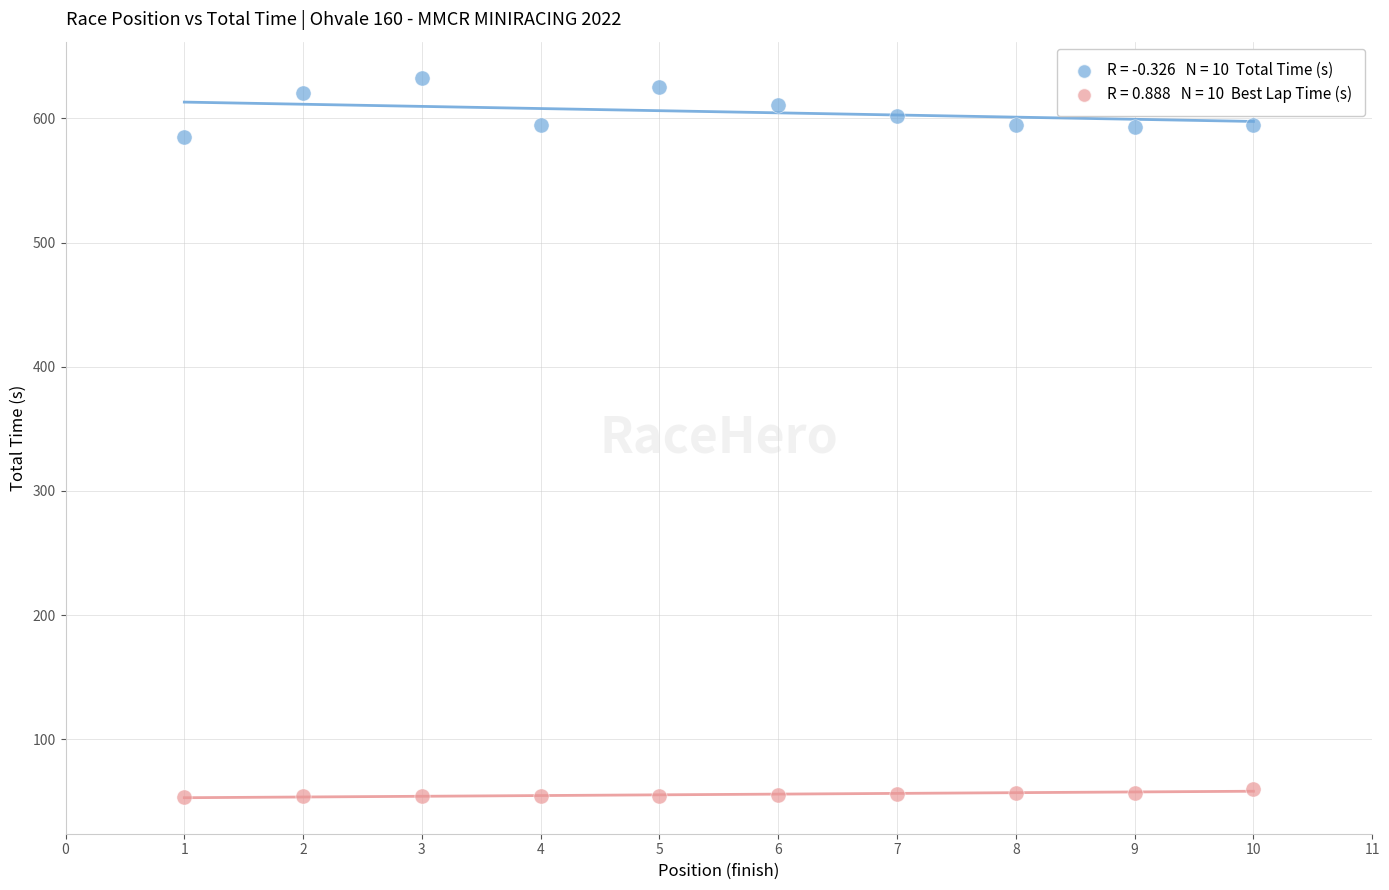

Across all data points, what is the range of X values (max minus min)?

9.0